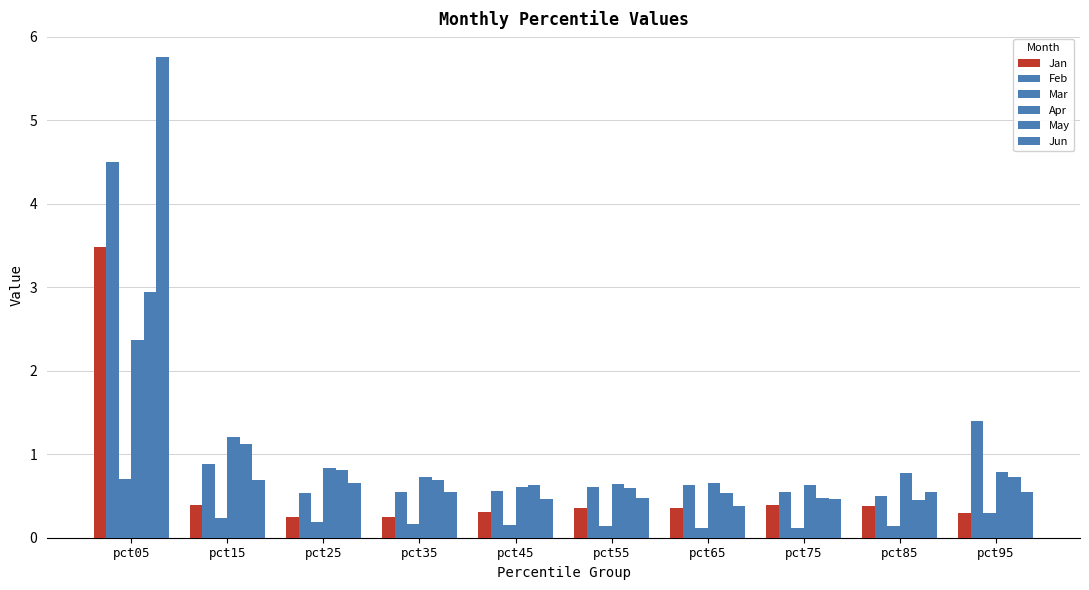

What is the value of the Mar bar at the 4th from the left?

0.2